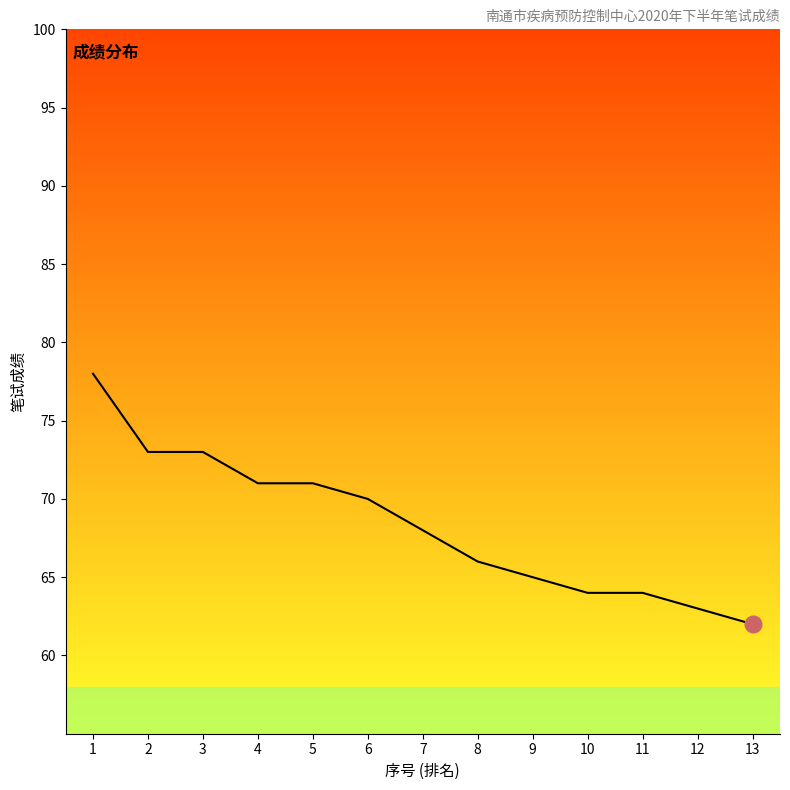

Approximately how many times larger is the value at 7 compared to 5?

1.0